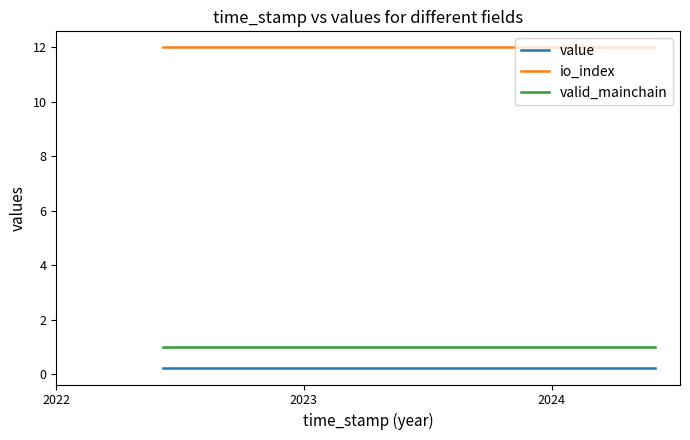

True or false: value and io_index intersect in this chart.

False